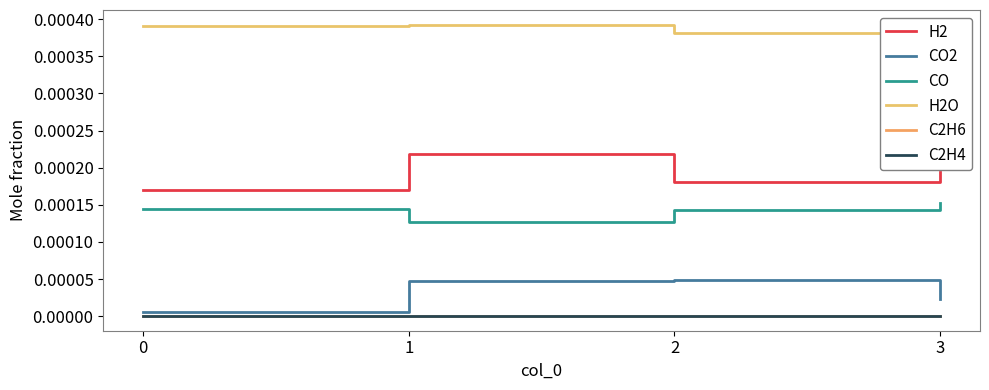

Which series has the widest spread of values?

H2